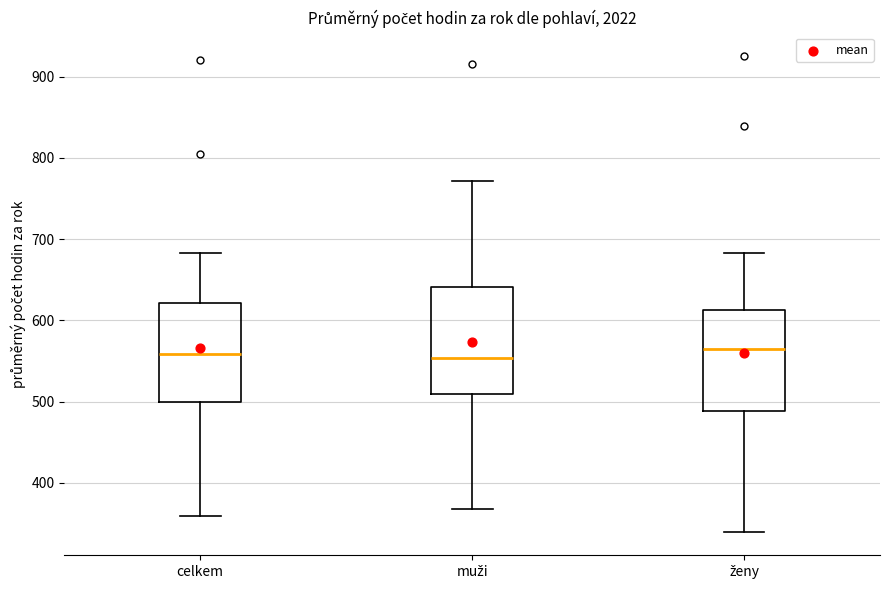

Where is the upper edge of the box for celkem on the y-axis? The values are not printed on the chart, so give them approximately, as read against the axis.

620